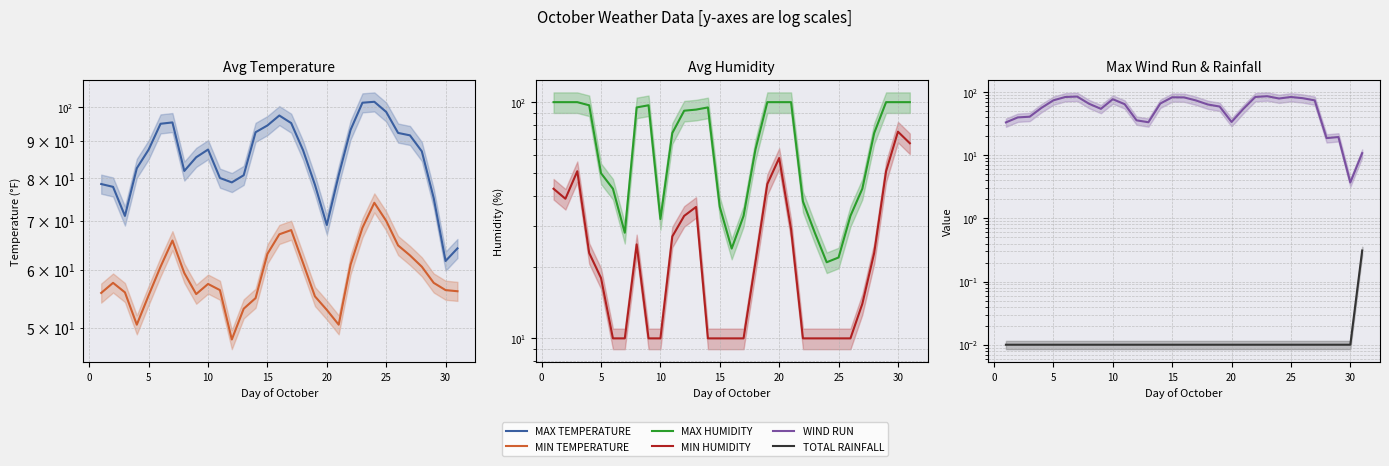

What is the sum of the MIN TEMPERATURE values at 0 and 29?

113.9